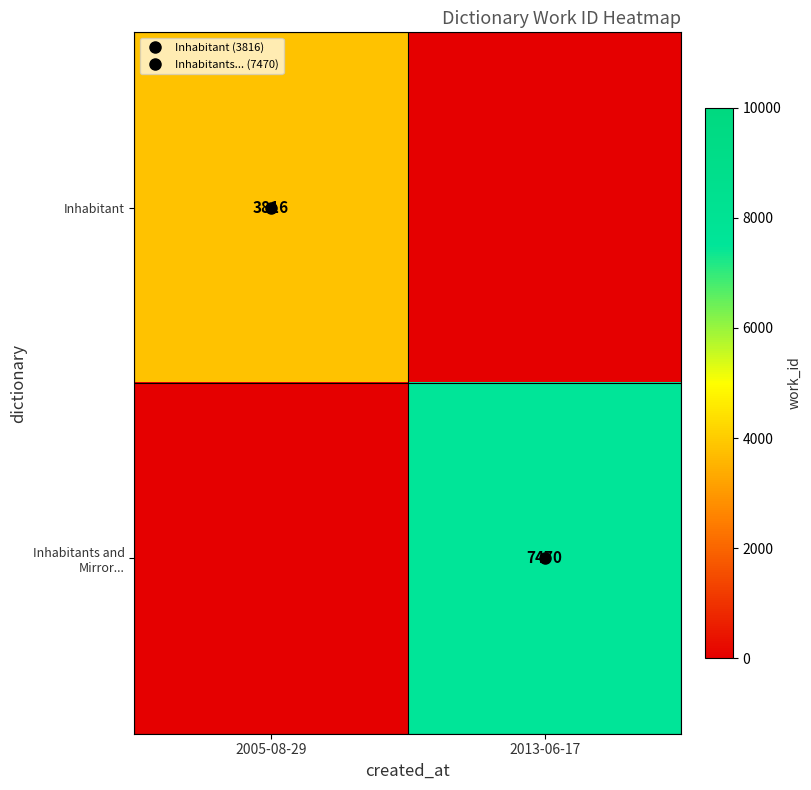

Is it true that Inhabitant equals 0 at 2013-06-17?

True